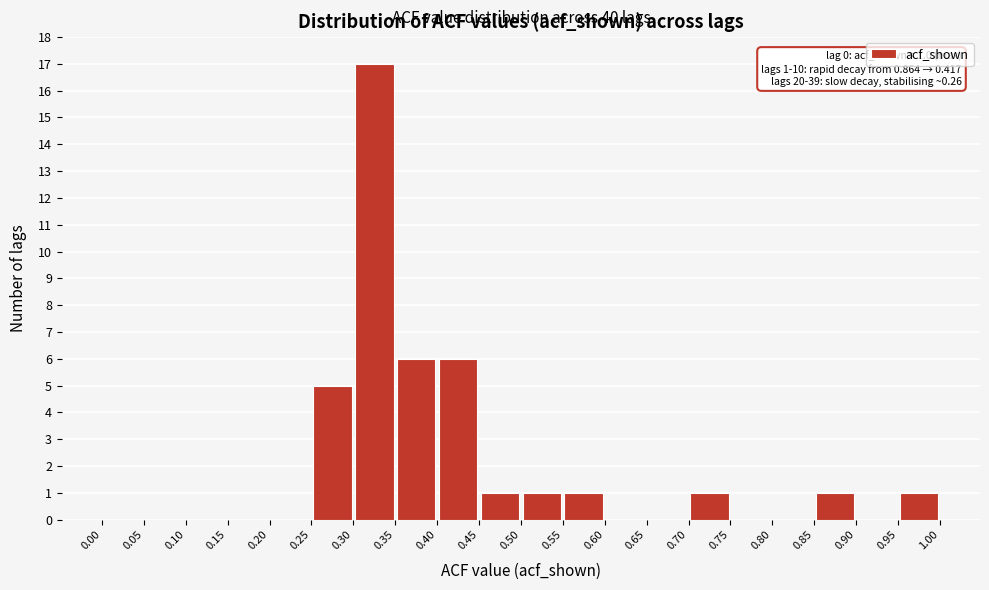

Over which range of the x-axis is the bar tallest?

0.30 to 0.35